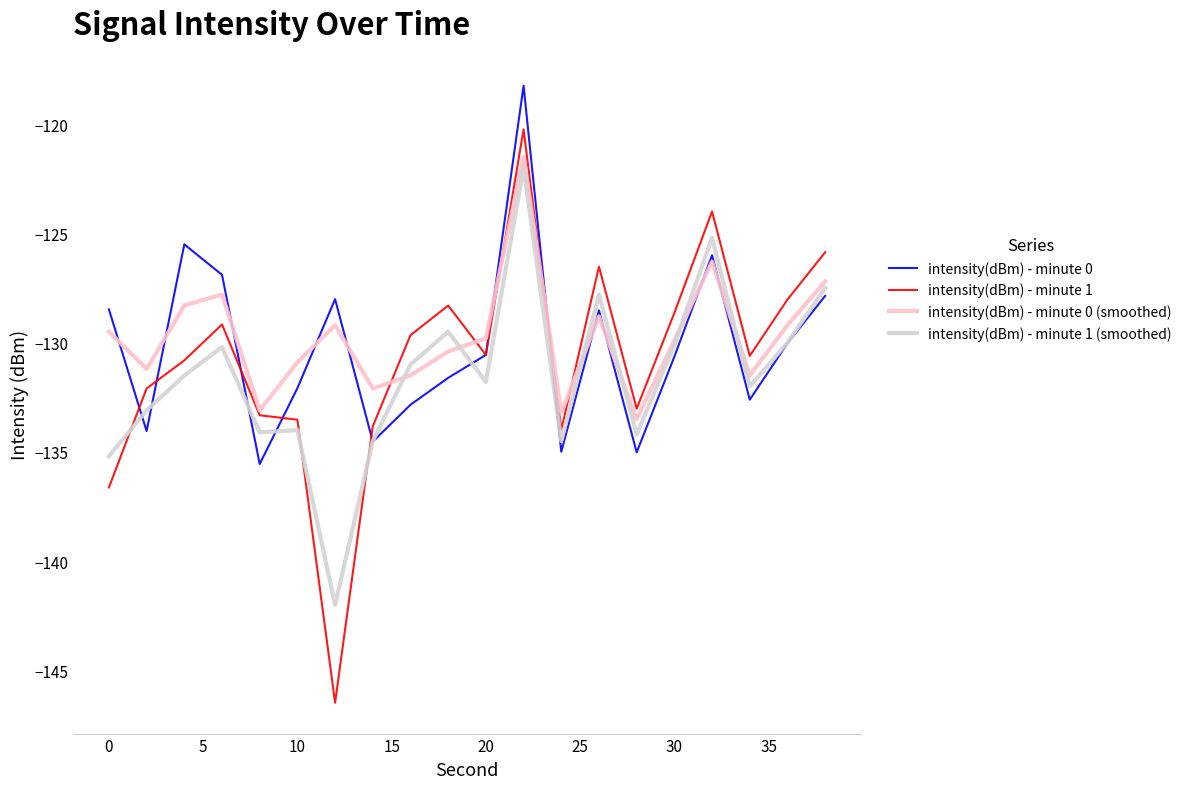

True or false: intensity(dBm) - minute 1 and intensity(dBm) - minute 1 (smoothed) intersect in this chart.

True